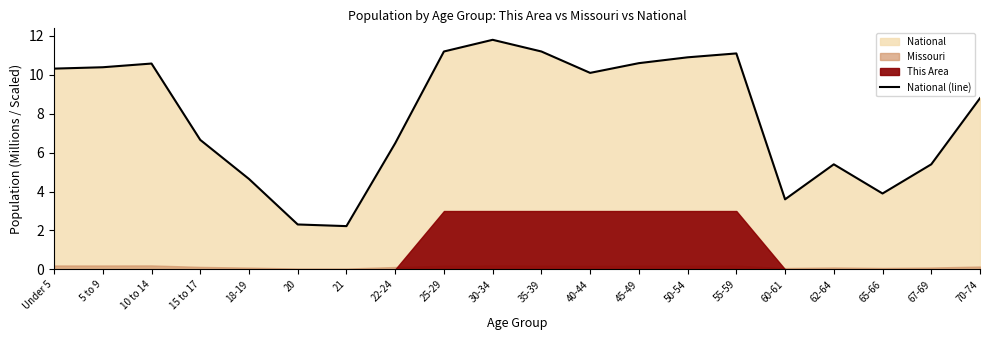

Rank the categories by value from lowest to highest.

21, 20, 60-61, 65-66, 18-19, 62-64, 67-69, 22-24, 15 to 17, 70-74, 40-44, Under 5, 5 to 9, 10 to 14, 45-49, 50-54, 55-59, 25-29, 35-39, 30-34